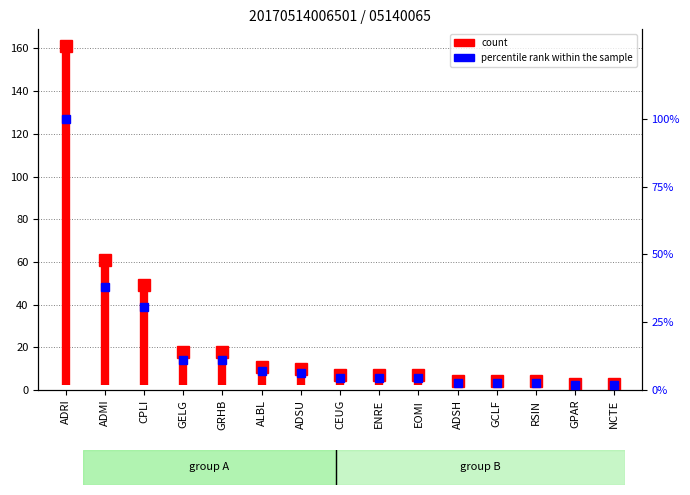

What position from the left is ADMI?

2